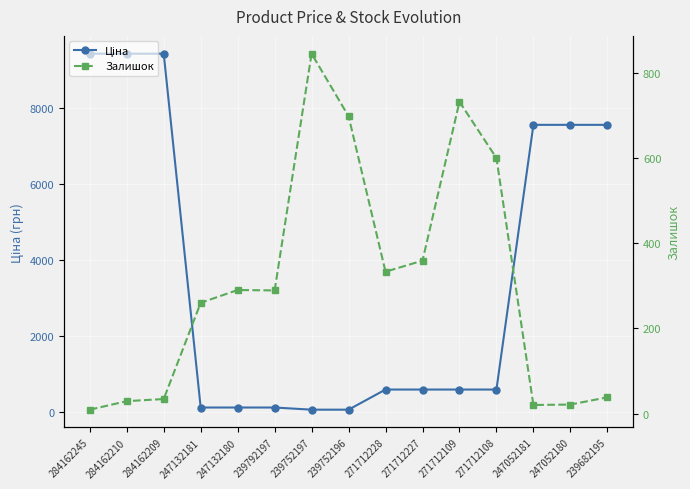

Count the number of data series in this chart.

2